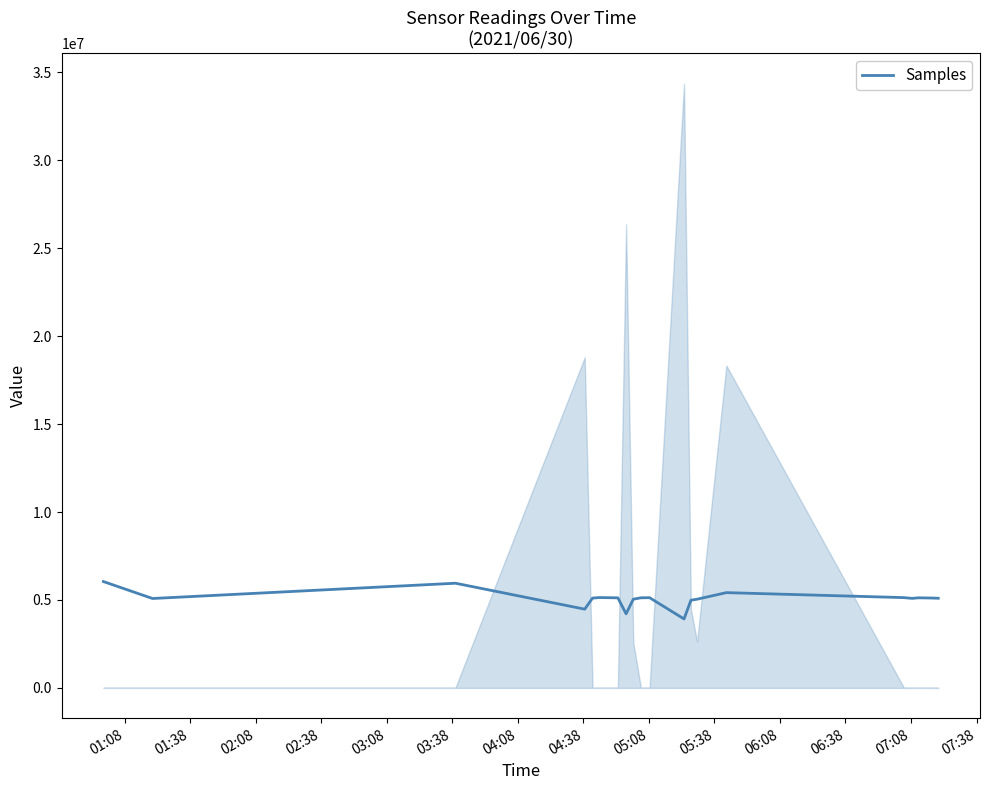

What is the difference between the second highest and minimum values?

2031554